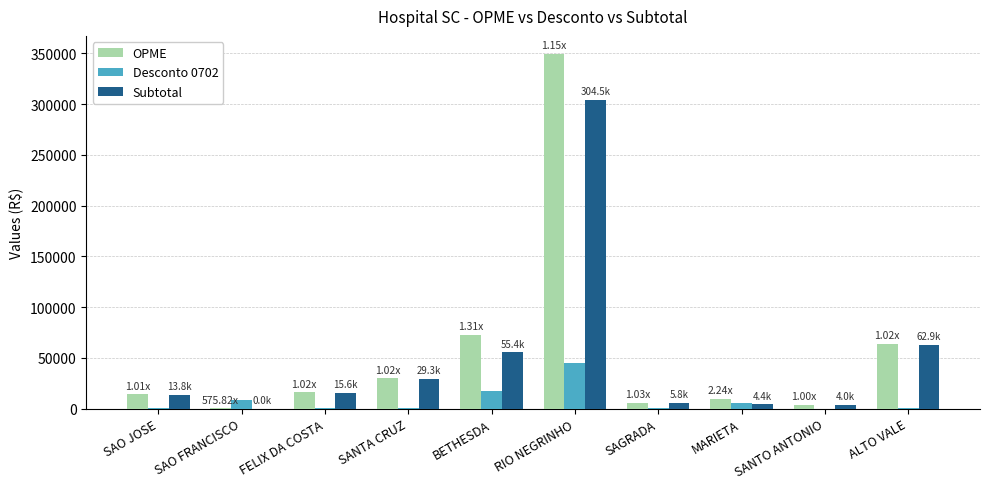

What is the sum of all Subtotal values?

495747.6